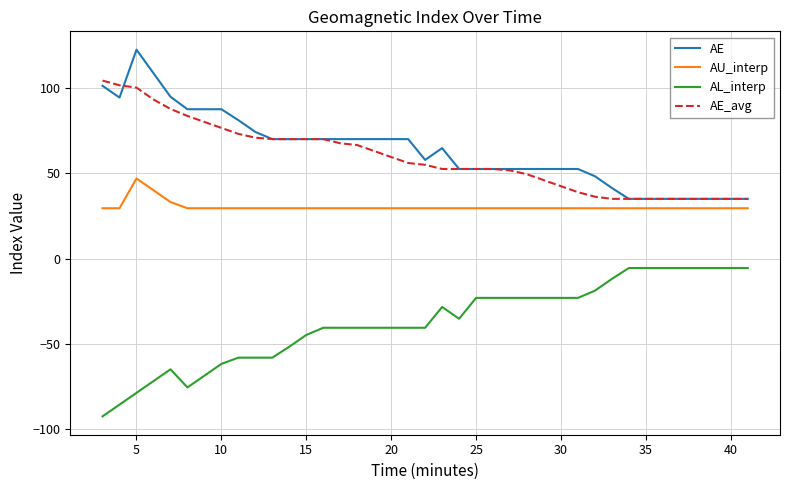

List the series in order of their peak value, highest first.

AE, AE_avg, AU_interp, AL_interp